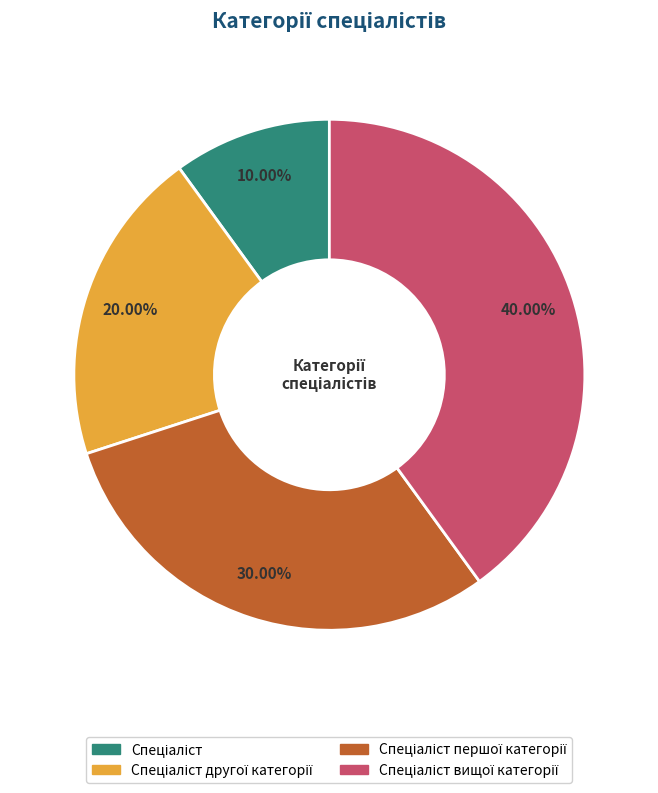

Does any single category account for the majority?

No